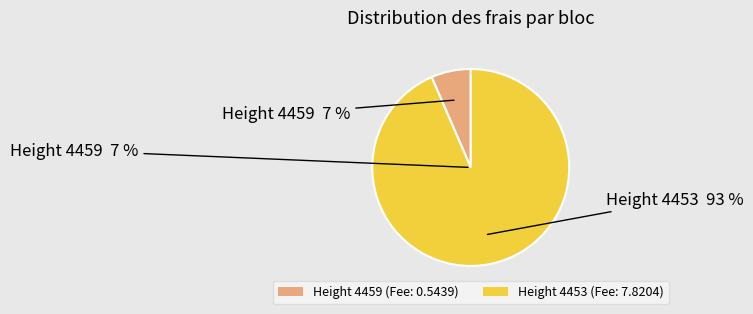

What is the majority slice?

4453